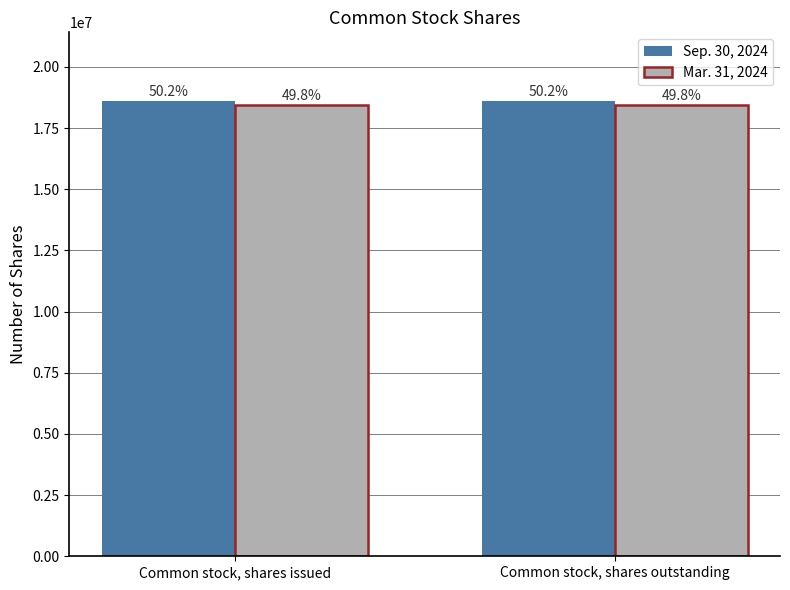

Is the value of Mar. 31, 2024 at Common stock, shares outstanding greater than the value of Sep. 30, 2024 at Common stock, shares issued?

No